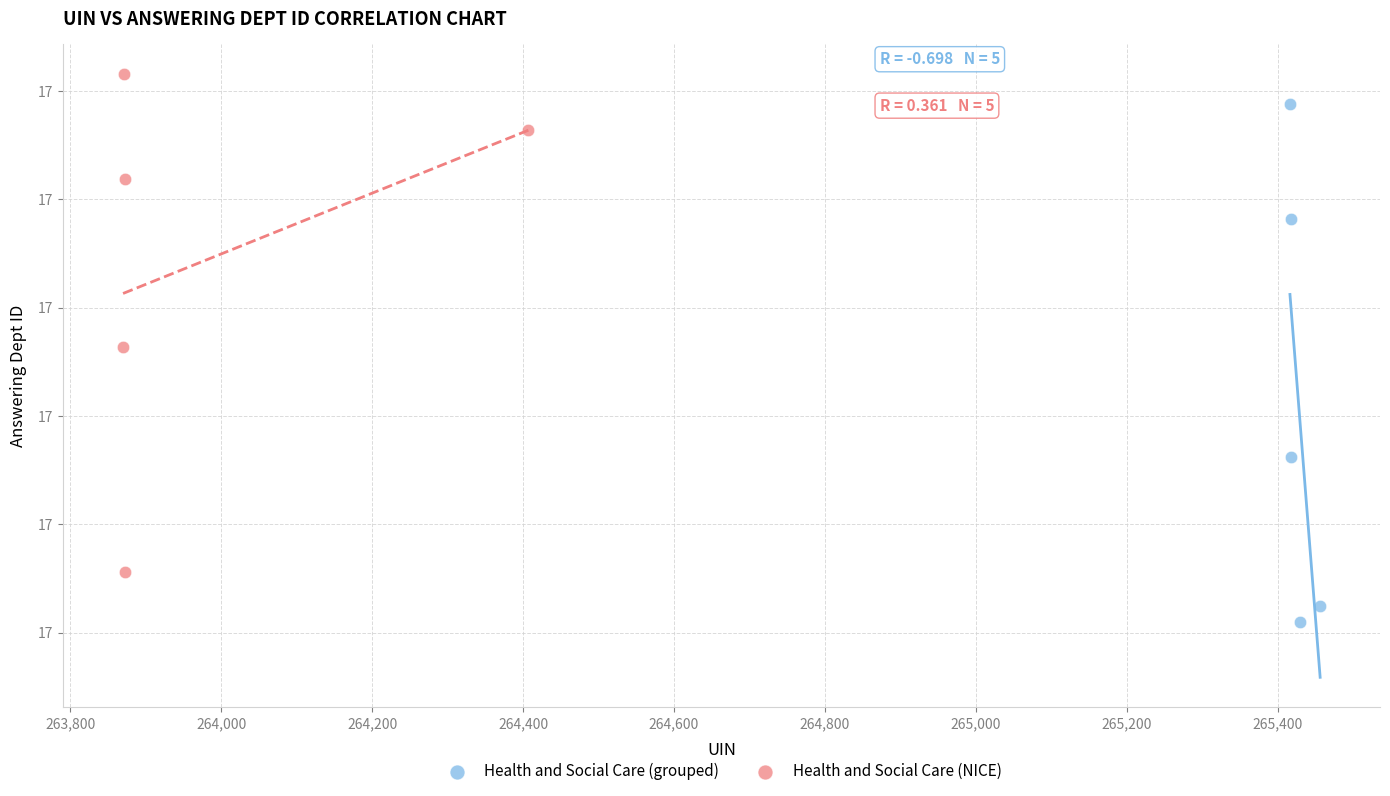

Which series has the widest spread of Y values?

Health and Social Care (grouped)